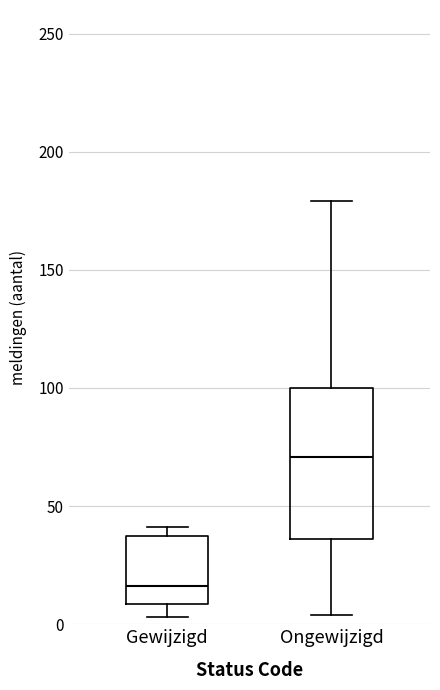

Where is the upper edge of the box for Gewijzigd on the y-axis? The values are not printed on the chart, so give them approximately, as read against the axis.

40